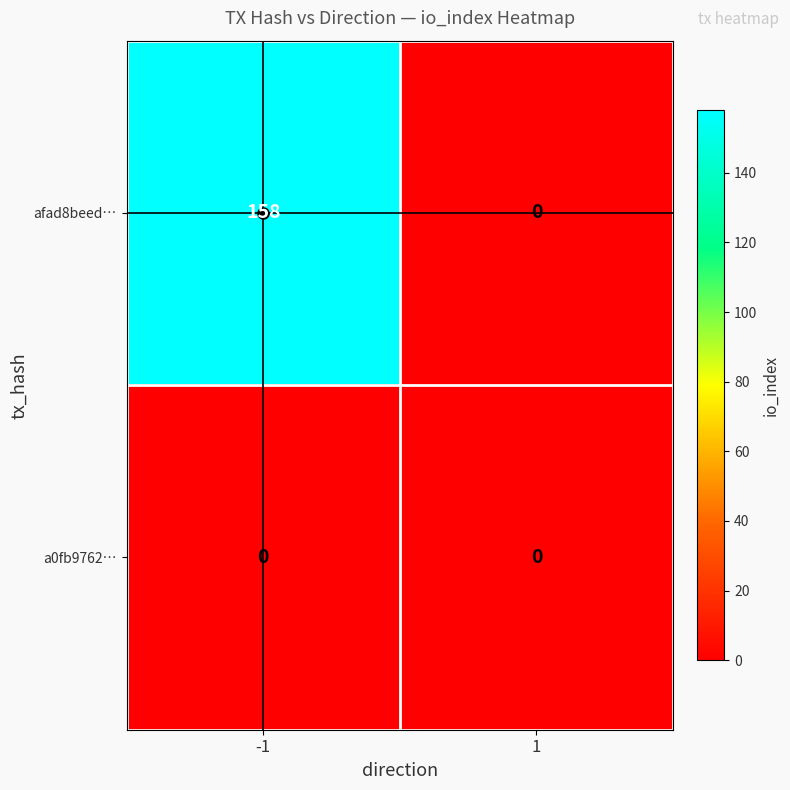

What is the total value across all series at -1?

158